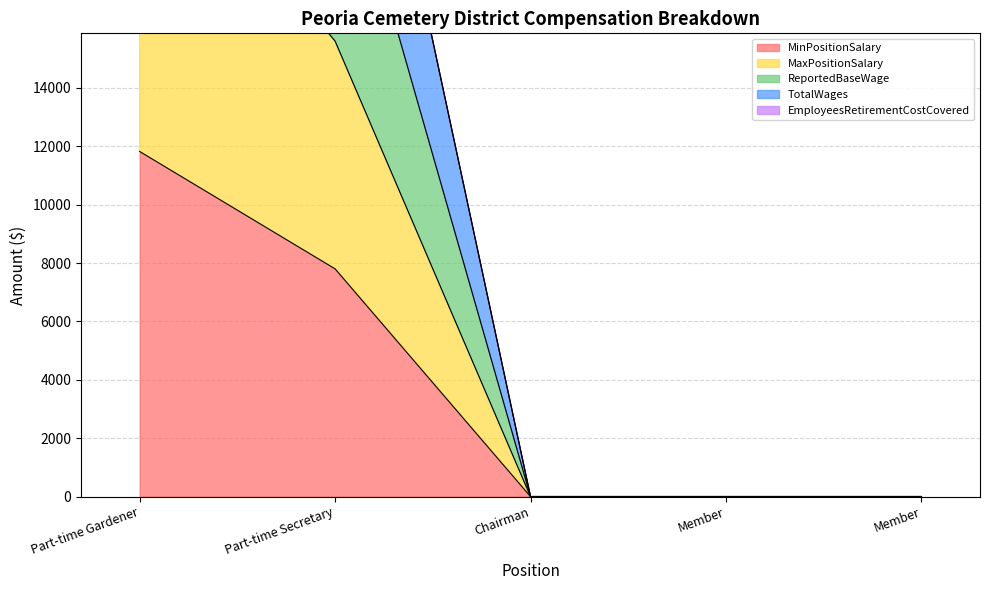

What is the label of the 4th point from the left?

Member